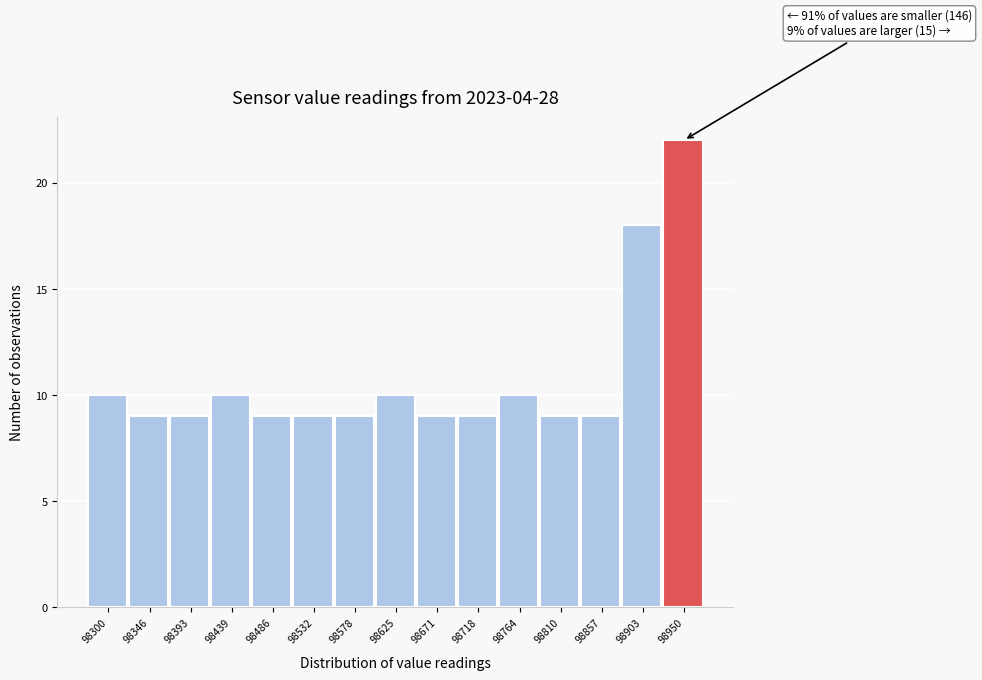

Reading right to left, extract all data points from this chart.

22	18	9	9	10	9	9	10	9	9	9	10	9	9	10